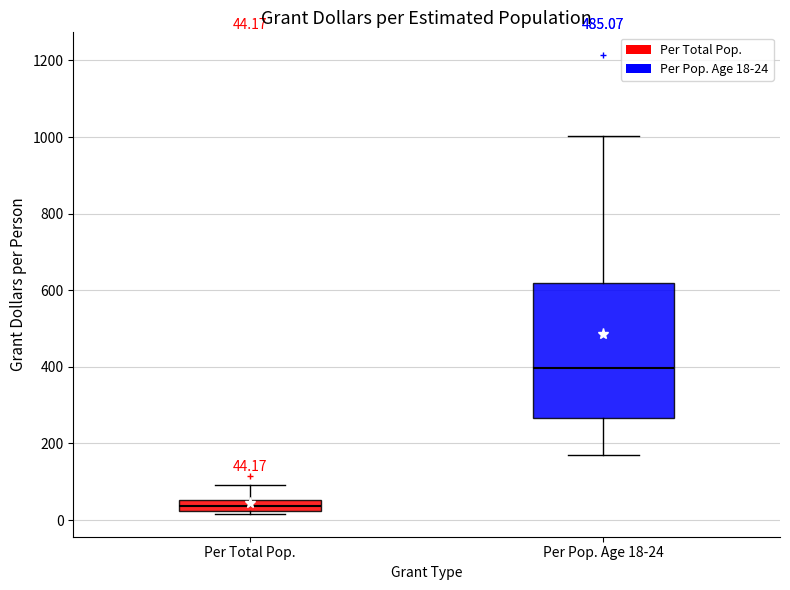

Which box has the highest median line?

Per Pop. Age 18-24